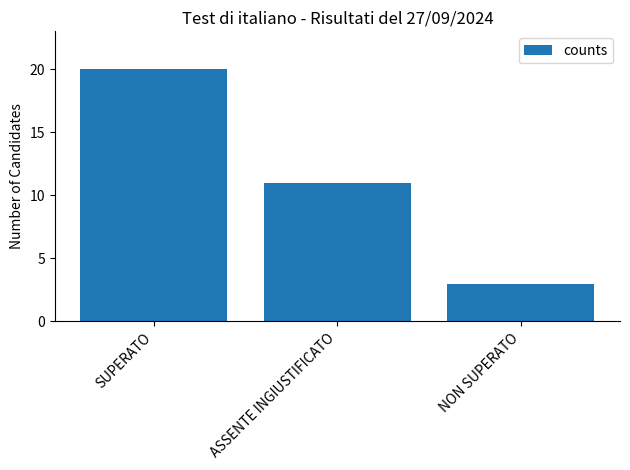

How many bars are there in total?

3